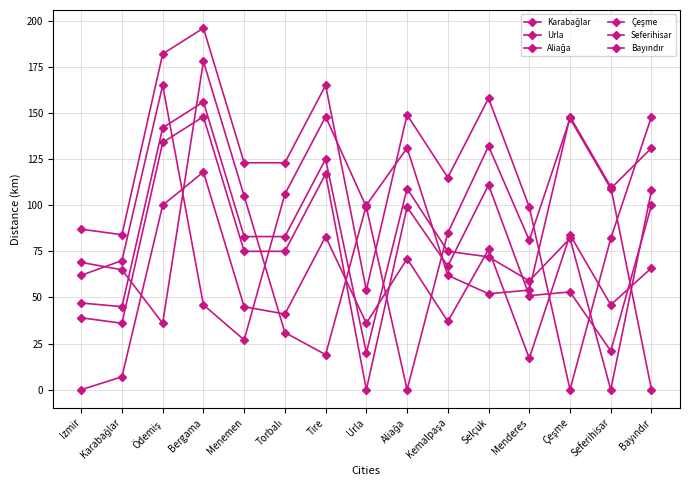

How many data points does each series have?

15